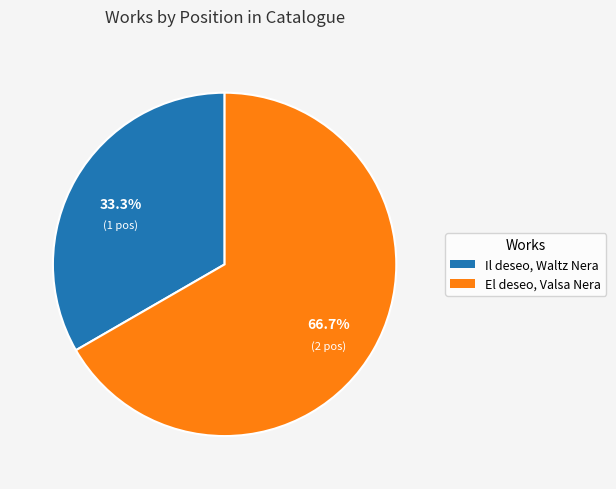

Is the sum of Il deseo, Waltz Nera and El deseo, Valsa Nera greater than half?

Yes